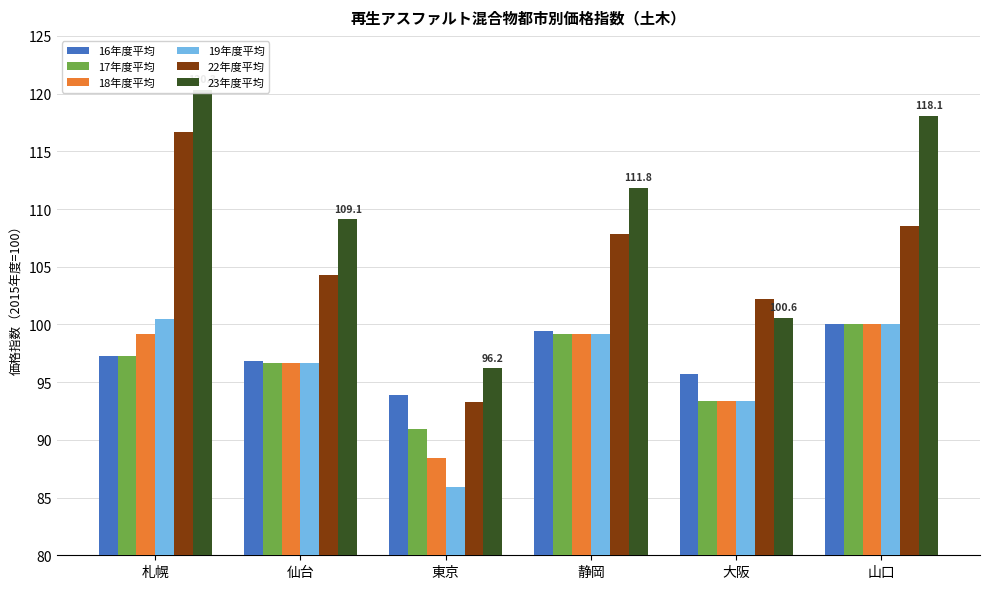

Reading left to right, transcribe all the data shown in this chart.

16年度平均: 札幌=97.3	仙台=96.8	東京=93.9	静岡=99.4	大阪=95.7	山口=100.0
17年度平均: 札幌=97.3	仙台=96.7	東京=90.9	静岡=99.2	大阪=93.4	山口=100.0
18年度平均: 札幌=99.2	仙台=96.7	東京=88.4	静岡=99.2	大阪=93.4	山口=100.0
19年度平均: 札幌=100.5	仙台=96.7	東京=85.9	静岡=99.2	大阪=93.4	山口=100.0
22年度平均: 札幌=116.7	仙台=104.3	東京=93.3	静岡=107.8	大阪=102.2	山口=108.5
23年度平均: 札幌=120.3	仙台=109.1	東京=96.2	静岡=111.8	大阪=100.6	山口=118.1